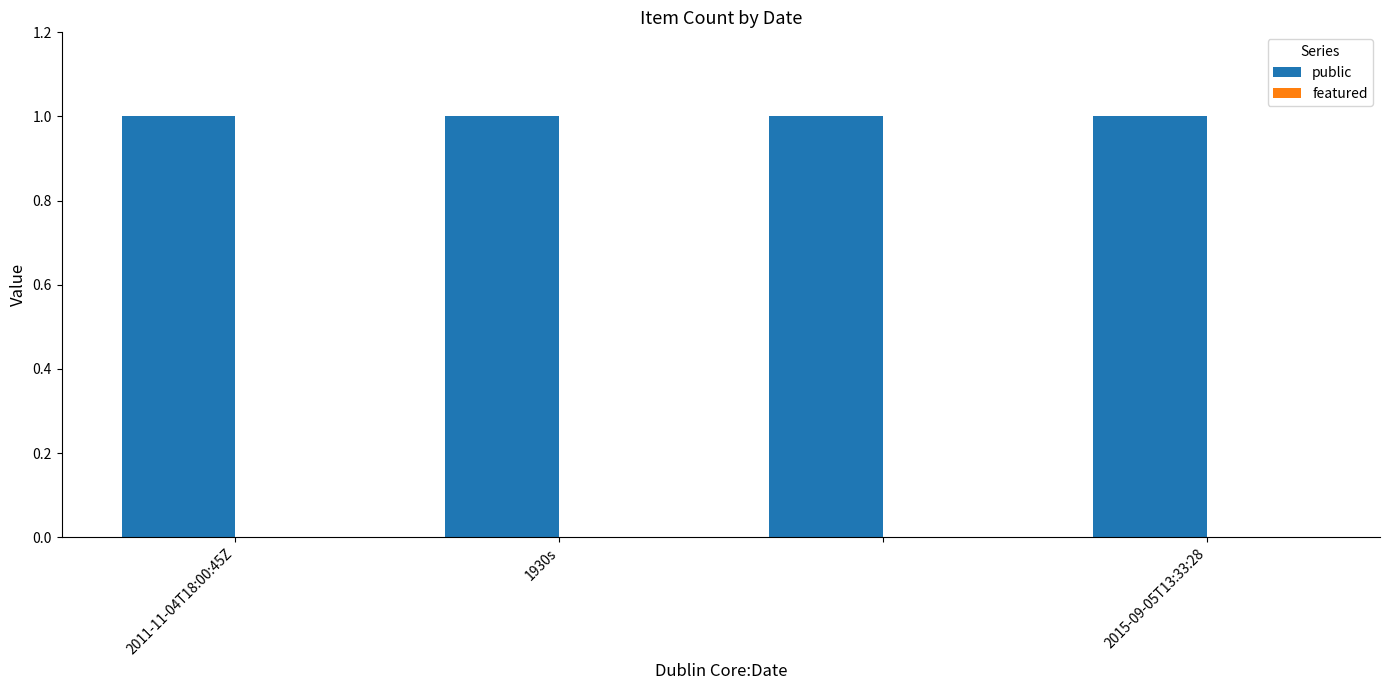

What is the highest value of the public series?

1